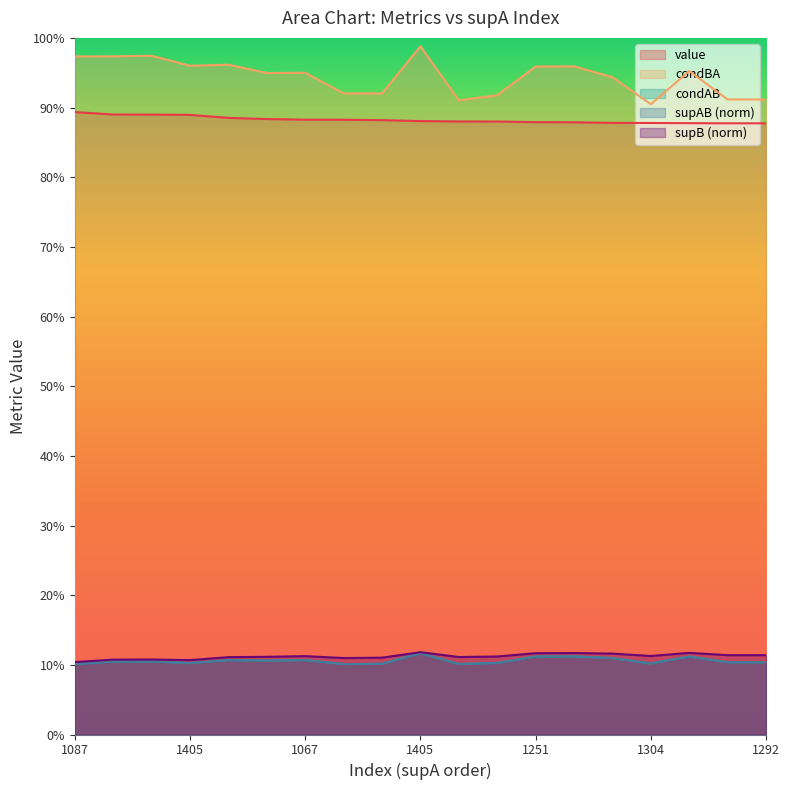

Reading left to right, what are all the values shown in this chart?

value: 0.9	0.9	0.9	0.9	0.9	0.9	0.9	0.9	0.9	0.9	0.9	0.9	0.9	0.9	0.9	0.9	0.9	0.9	0.9
condBA: 1.0	1.0	1.0	1.0	1.0	0.9	0.9	0.9	0.9	1.0	0.9	0.9	1.0	1.0	0.9	0.9	1.0	0.9	0.9
condAB: 0.1	0.1	0.1	0.1	0.1	0.1	0.1	0.1	0.1	0.1	0.1	0.1	0.1	0.1	0.1	0.1	0.1	0.1	0.1
supAB_norm: 0.1	0.1	0.1	0.1	0.1	0.1	0.1	0.1	0.1	0.1	0.1	0.1	0.1	0.1	0.1	0.1	0.1	0.1	0.1
supB_norm: 0.1	0.1	0.1	0.1	0.1	0.1	0.1	0.1	0.1	0.1	0.1	0.1	0.1	0.1	0.1	0.1	0.1	0.1	0.1